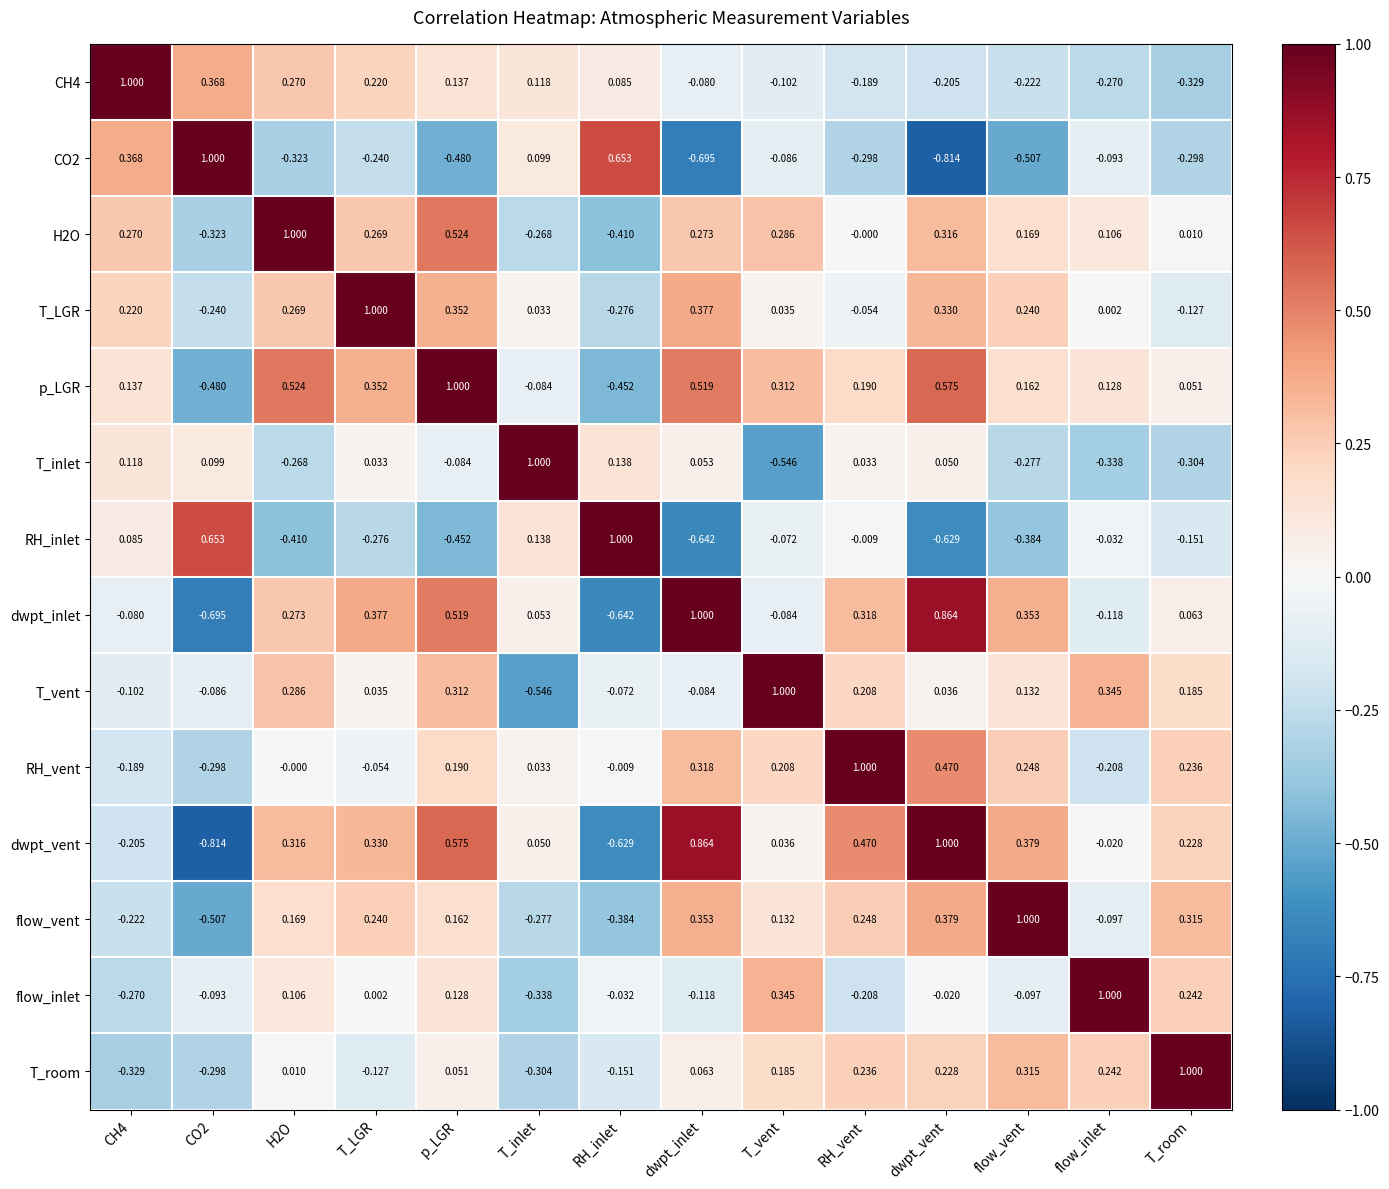

What is the spread (max minus min) of values at RH_inlet?

1.6